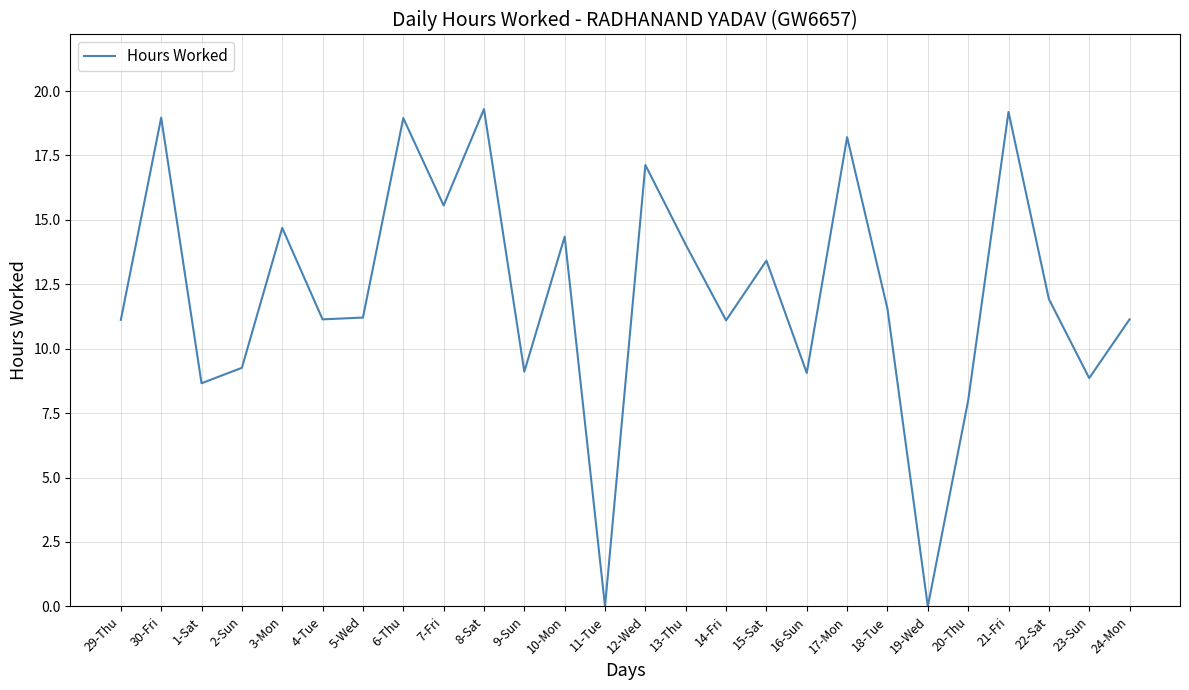

Is it true that the value at 16-Sun is 9.1?

True